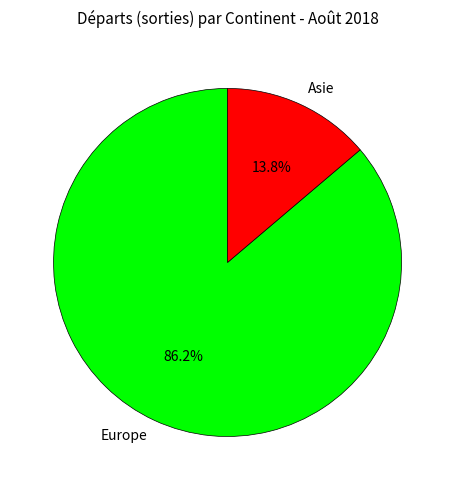

Count the number of slices in the pie.

2